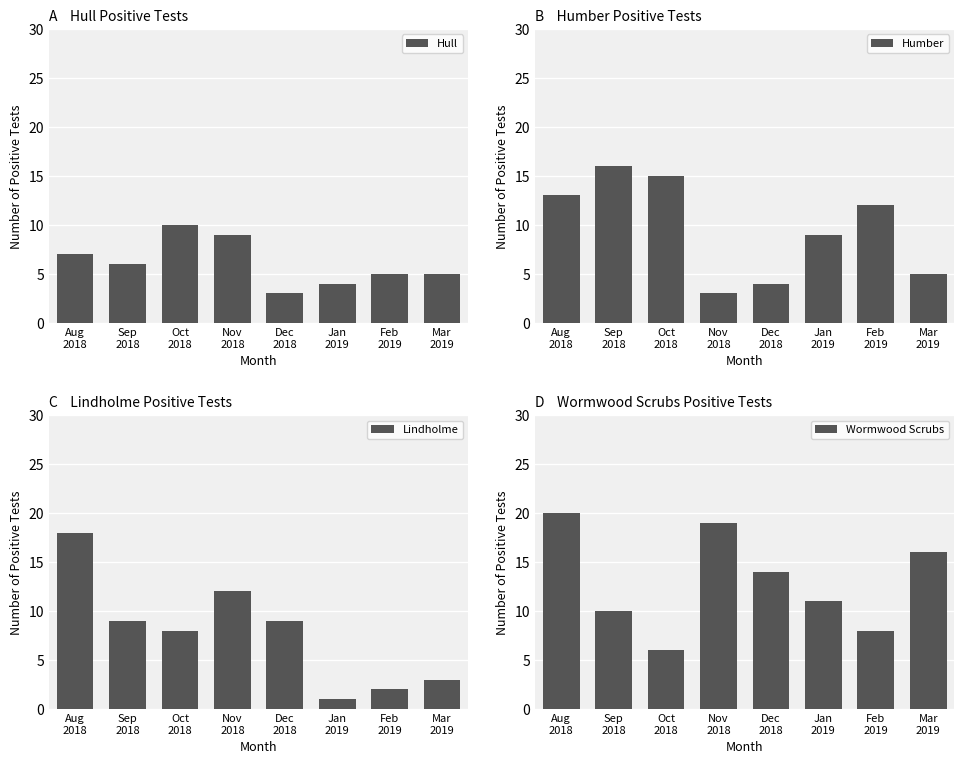

What is the label of the 6th bar from the left?

Jan
2019